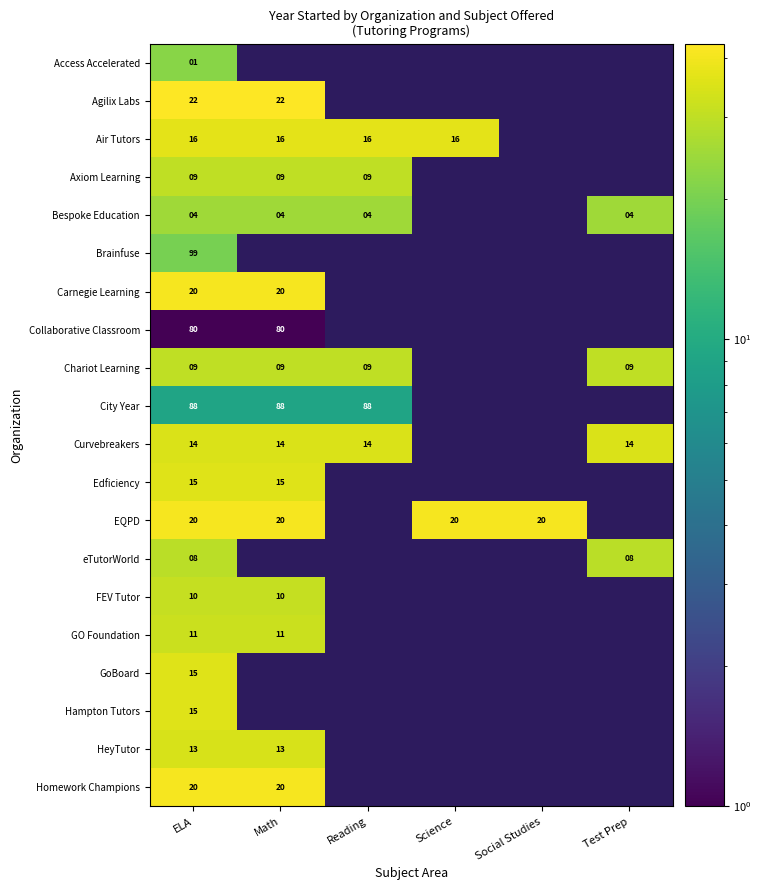

True or false: Brainfuse has a value of 149 at ELA.

False